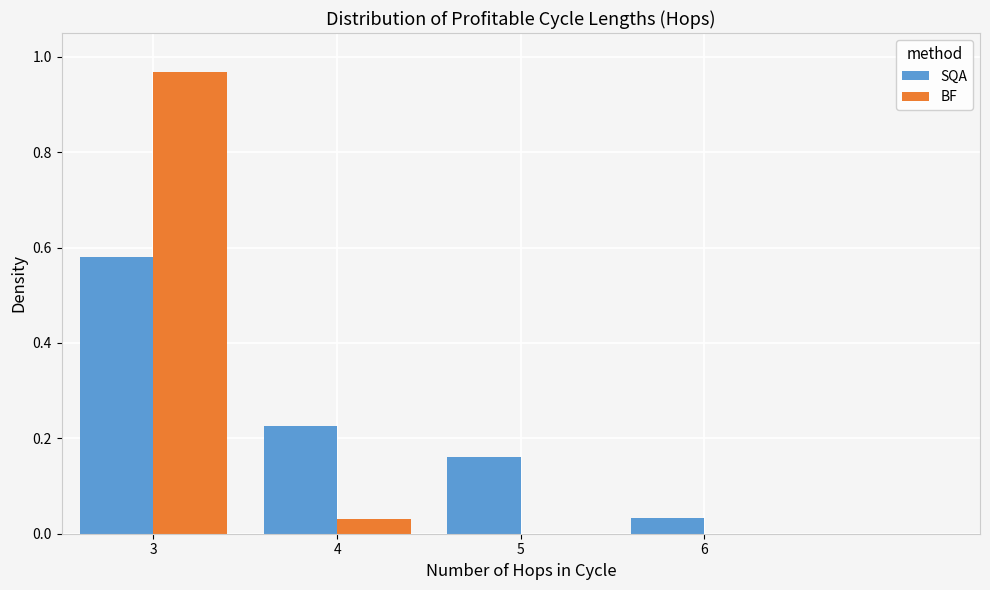

Which series changed the most between 3 and 5?

BF